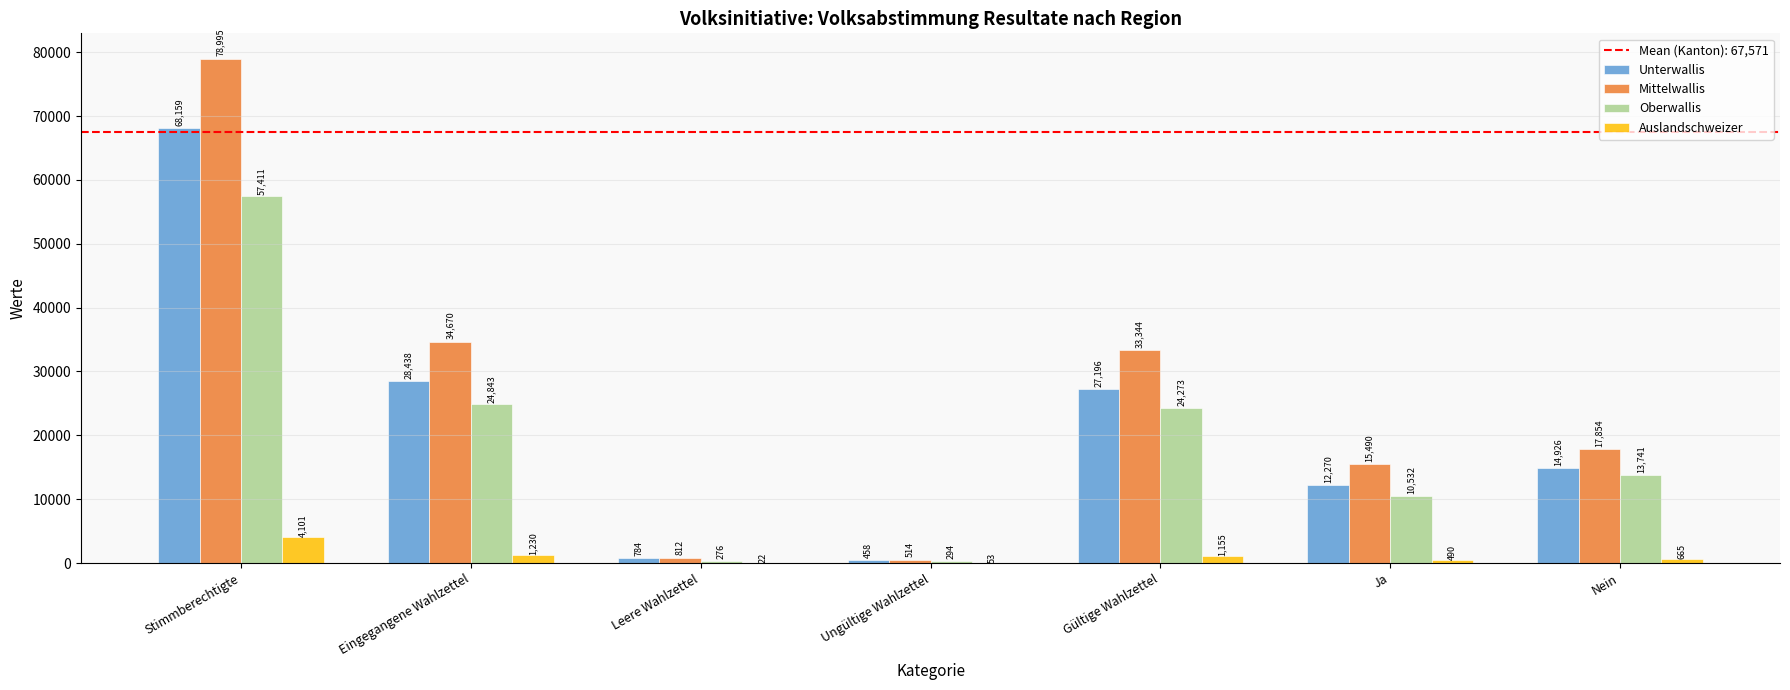

Reading left to right, extract all data points from this chart.

Unterwallis: Stimmberechtigte=68159	Eingegangene Wahlzettel=28438	Leere Wahlzettel=784	Ungültige Wahlzettel=458	Gültige Wahlzettel=27196	Ja=12270	Nein=14926
Mittelwallis: Stimmberechtigte=78995	Eingegangene Wahlzettel=34670	Leere Wahlzettel=812	Ungültige Wahlzettel=514	Gültige Wahlzettel=33344	Ja=15490	Nein=17854
Oberwallis: Stimmberechtigte=57411	Eingegangene Wahlzettel=24843	Leere Wahlzettel=276	Ungültige Wahlzettel=294	Gültige Wahlzettel=24273	Ja=10532	Nein=13741
Auslandschweizer: Stimmberechtigte=4101	Eingegangene Wahlzettel=1230	Leere Wahlzettel=22	Ungültige Wahlzettel=53	Gültige Wahlzettel=1155	Ja=490	Nein=665